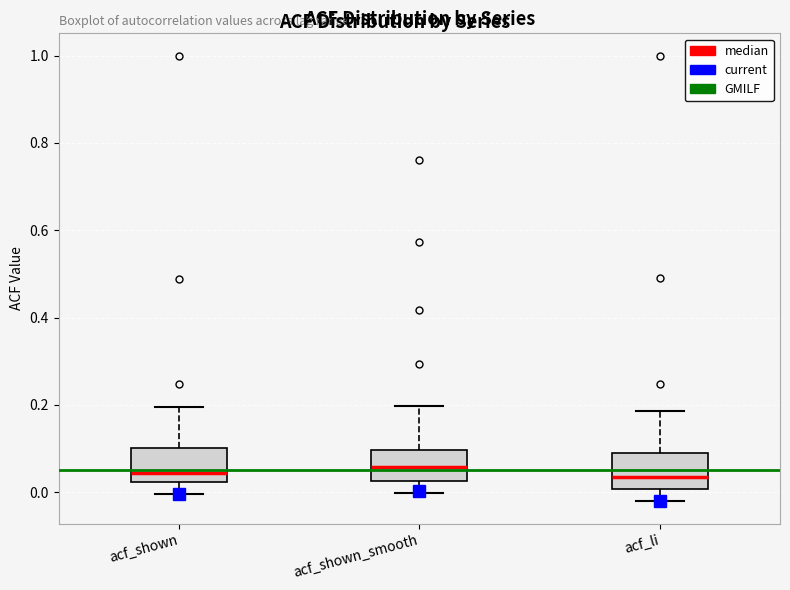

Reading left to right, transcribe this box plot: for each box, give where its median line is, the range the box spans, and where its two whiskers end, as read against the y-axis. The values are not printed on the chart, so give them approximately, as read against the axis.

acf_shown: median 0.04, box 0.02 to 0.10, whiskers 0.00 to 0.20
acf_shown_smooth: median 0.06, box 0.02 to 0.10, whiskers 0.00 to 0.20
acf_li: median 0.04, box 0.00 to 0.08, whiskers -0.02 to 0.18